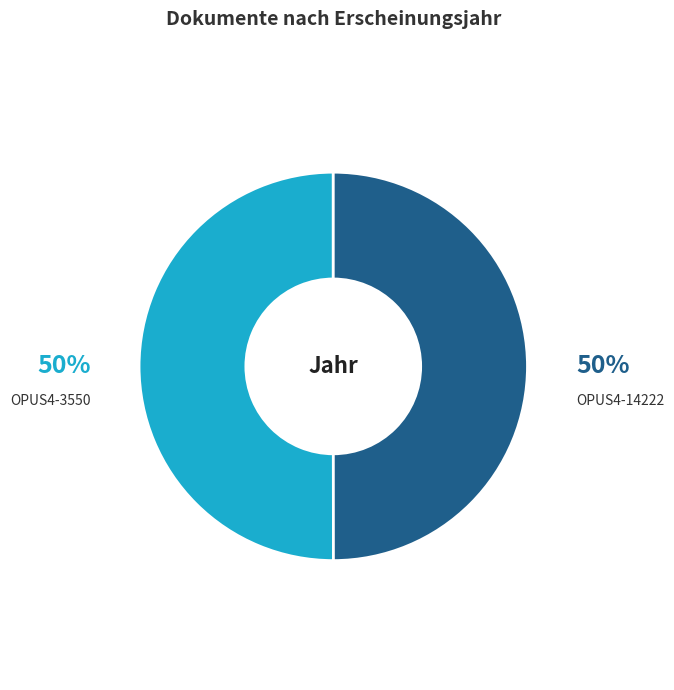

True or false: OPUS4-3550 accounts for 36% of the total.

False